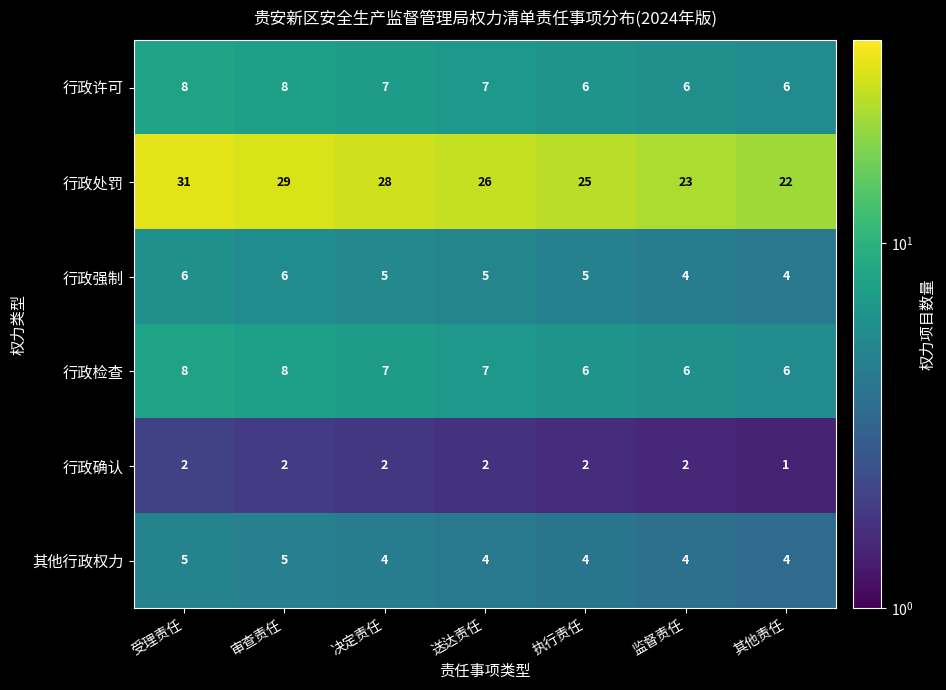

Where is 行政确认 nearest to the value 1?

其他责任